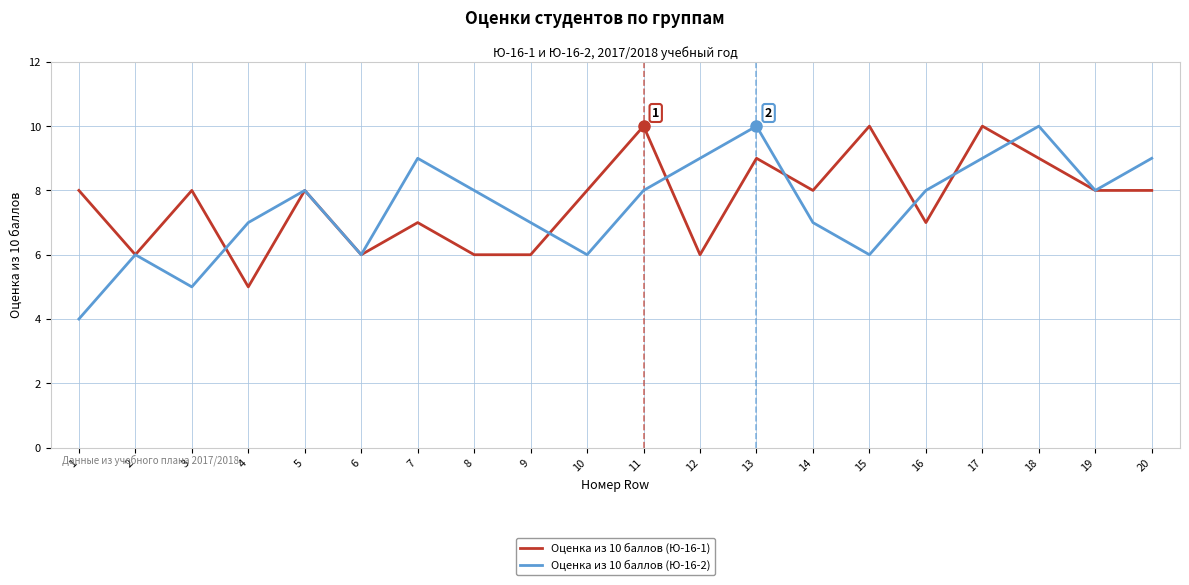

What is the difference between the maximum and minimum values in the Оценка из 10 баллов (Ю-16-2) series?

6